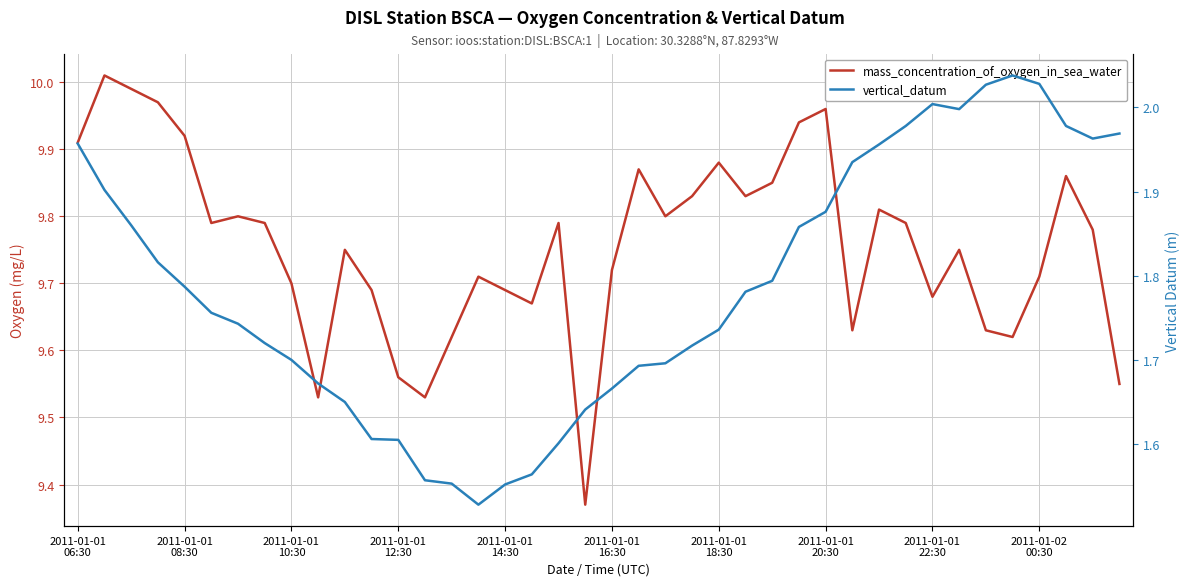

Count the number of data series in this chart.

2